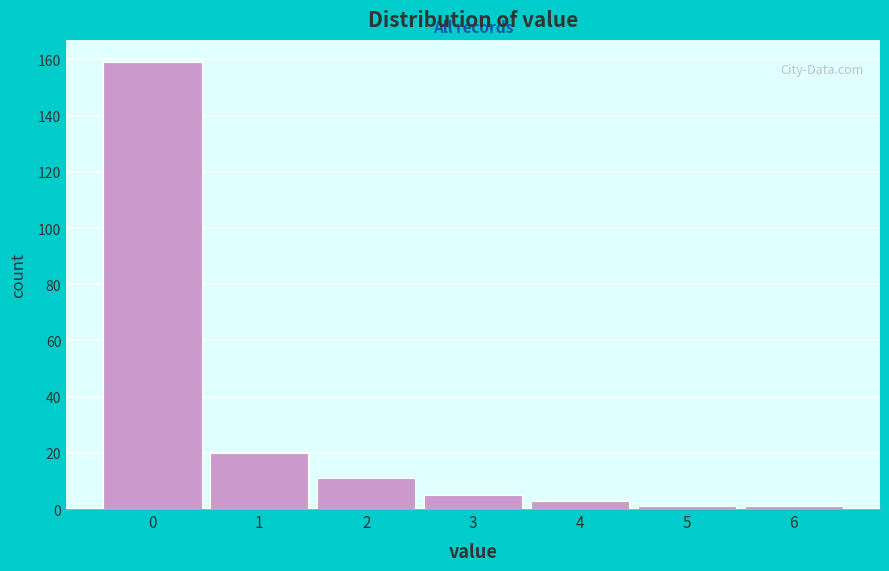

Which range on the x-axis has the tallest bar?

-0.5 to 0.5